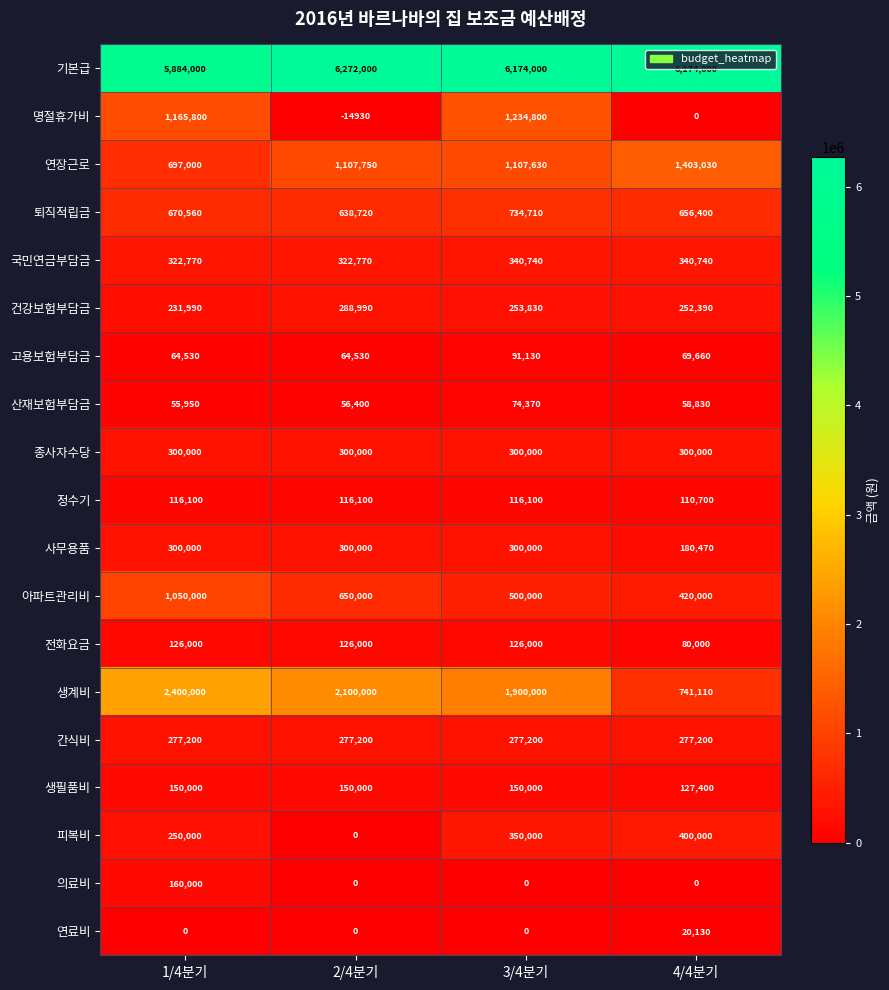

What is the average value of the 생필품비 series?

144350